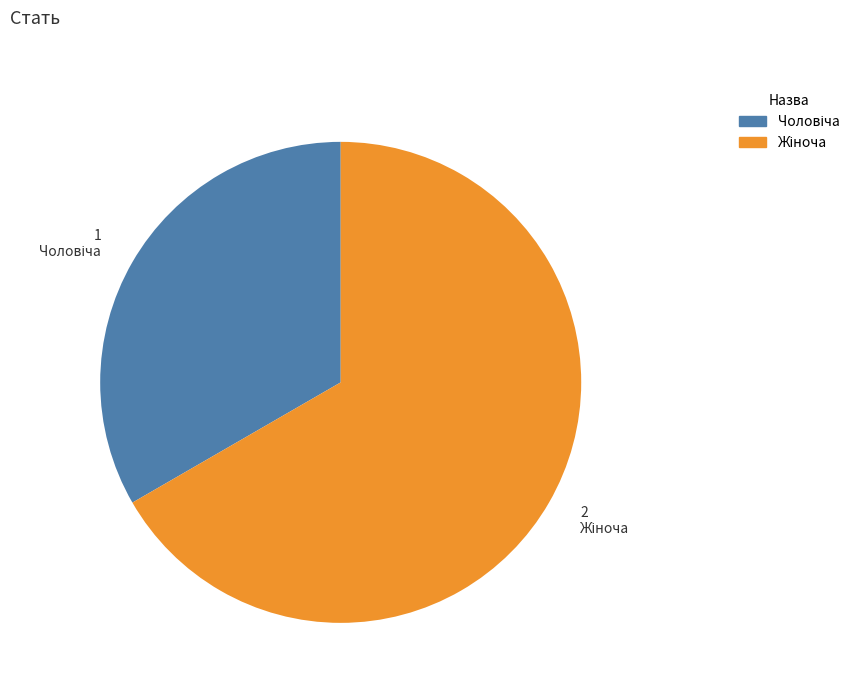

Is there a majority slice in this chart?

Yes